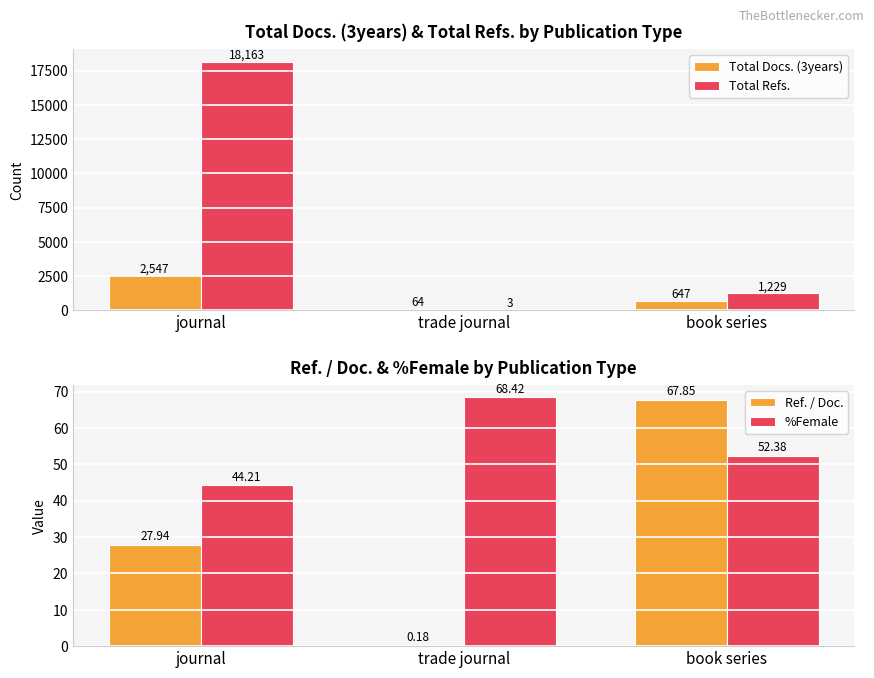

Rank the categories by Total Refs. value from lowest to highest.

trade journal, book series, journal